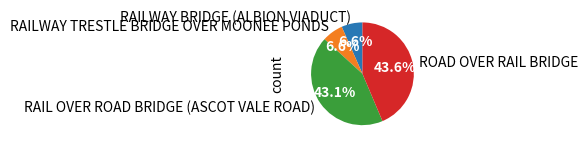

To the nearest percent, what percentage of the pie is RAIL OVER ROAD BRIDGE (ASCOT VALE ROAD)?

43%